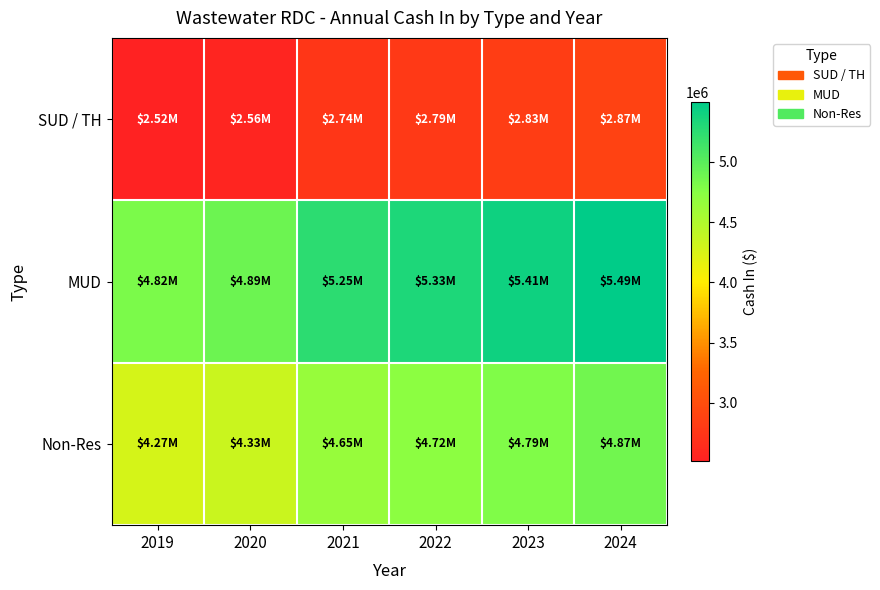

List the series in order of their overall mean, highest first.

MUD, Non-Res, SUD / TH